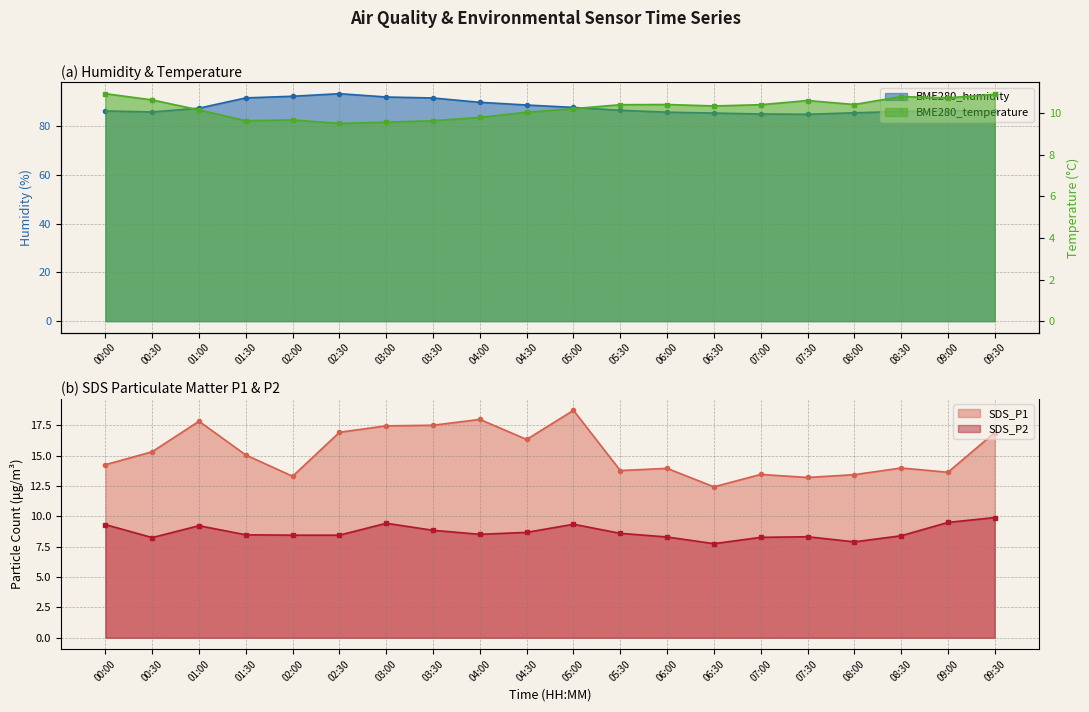

Which has a higher value, 04:00 or 06:30?

04:00